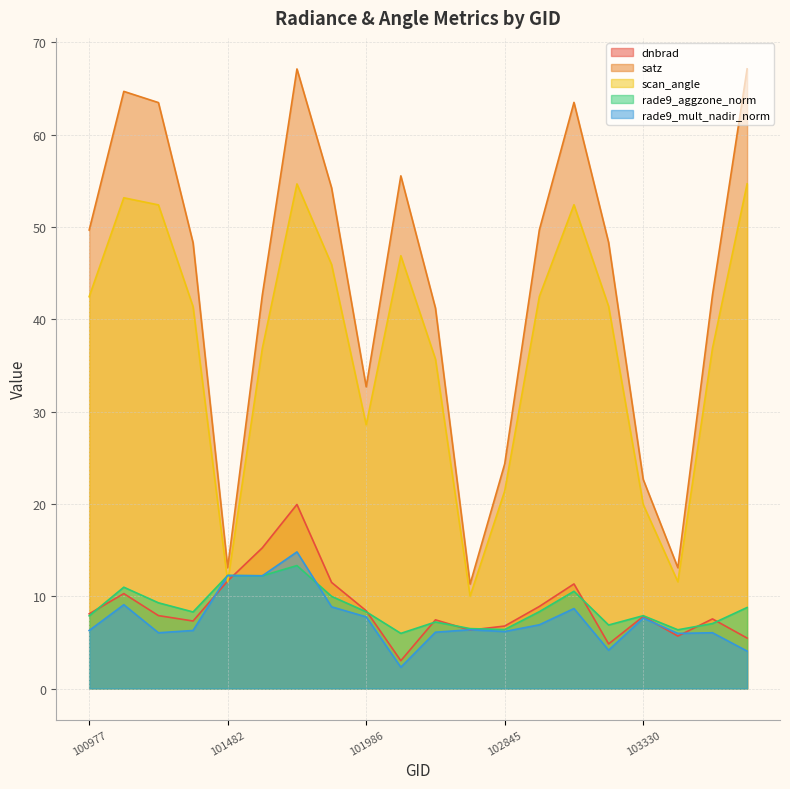

At which label does dnbrad first exceed 7?

100977